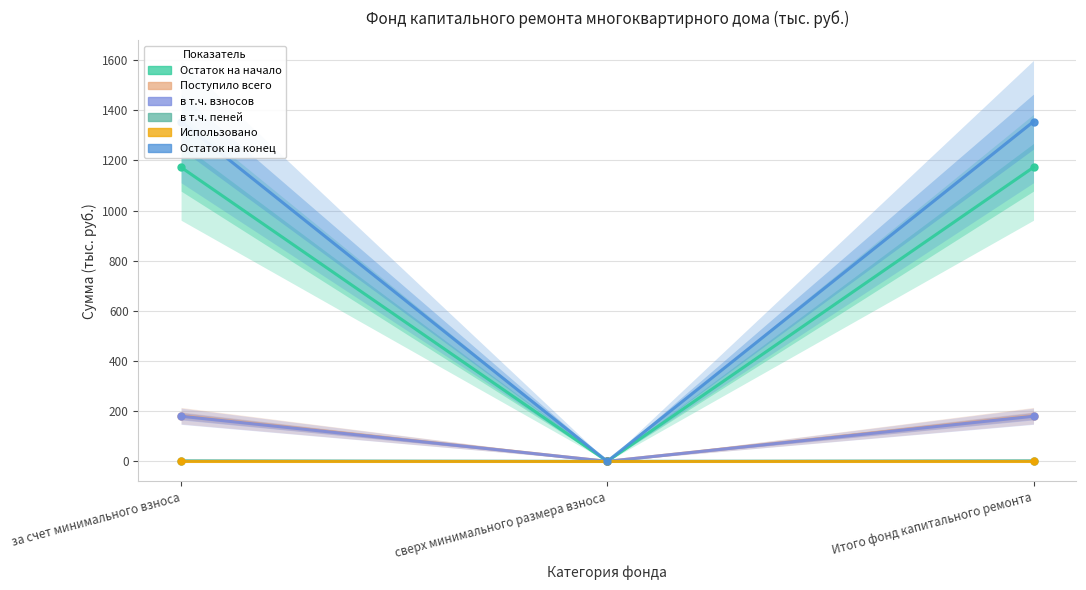

What is the sum of all Остаток на начало values?

2344.6